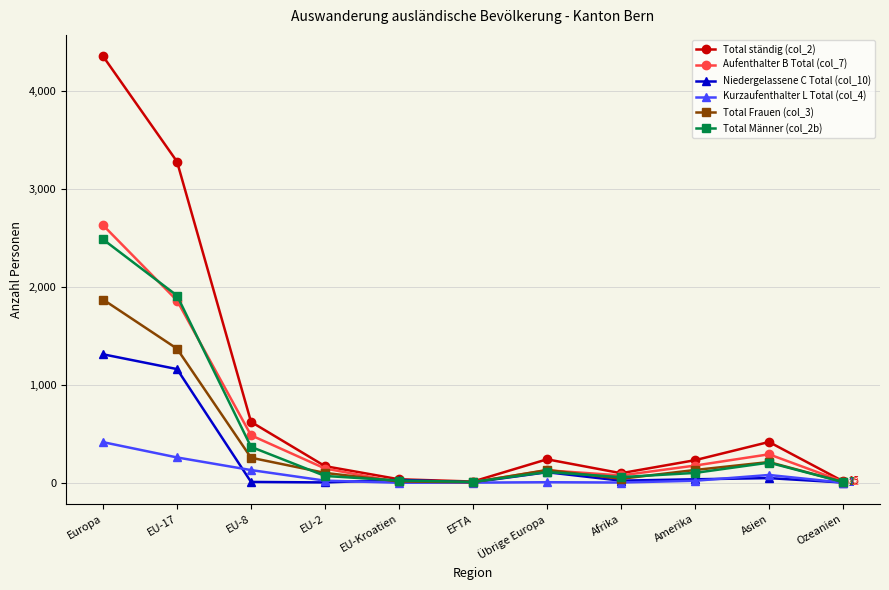

What are all the series names shown in the legend?

Total ständig (col_2), Aufenthalter B Total (col_7), Niedergelassene C Total (col_10), Kurzaufenthalter L Total (col_4), Total Frauen (col_3), Total Männer (col_2b)